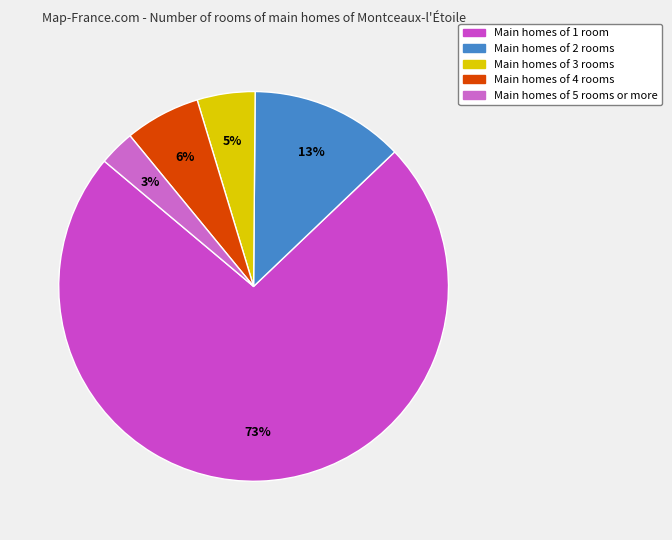

How many slices are in this pie chart?

5